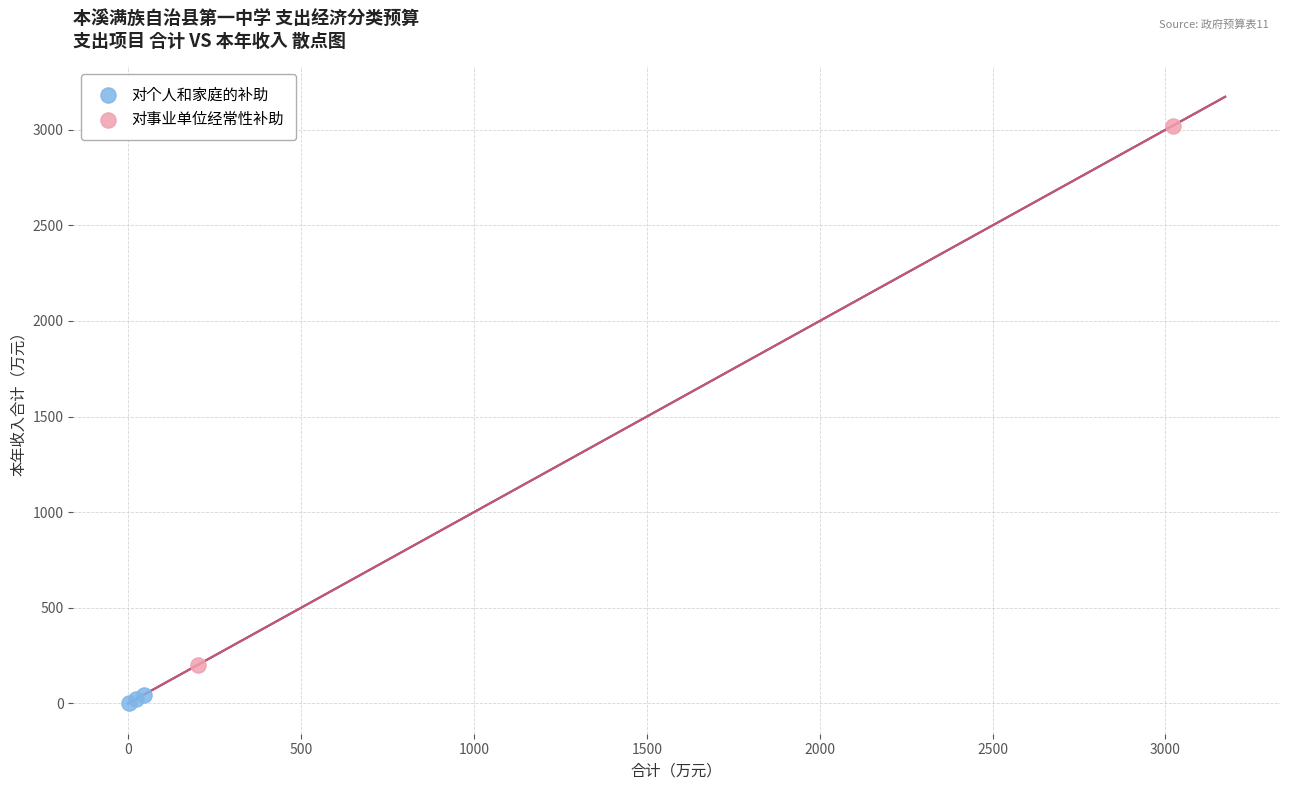

What are all the series names shown in the legend?

对个人和家庭的补助, 对事业单位经常性补助